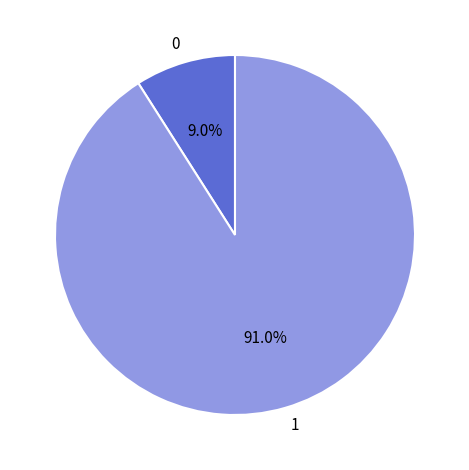

What percentage do 1 and 0 together represent?

100.0%